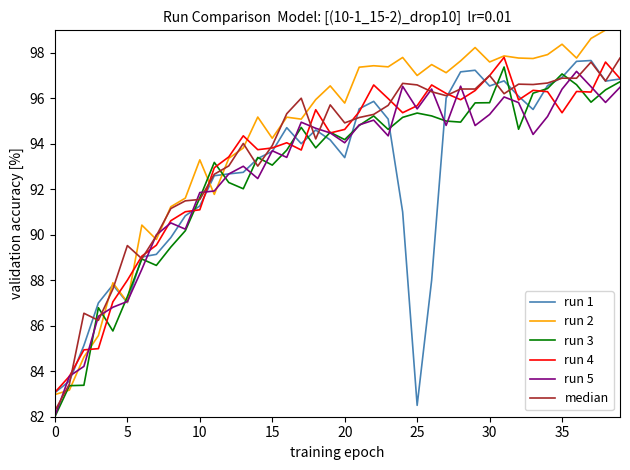

What is the average value of the run 3 series?

92.8